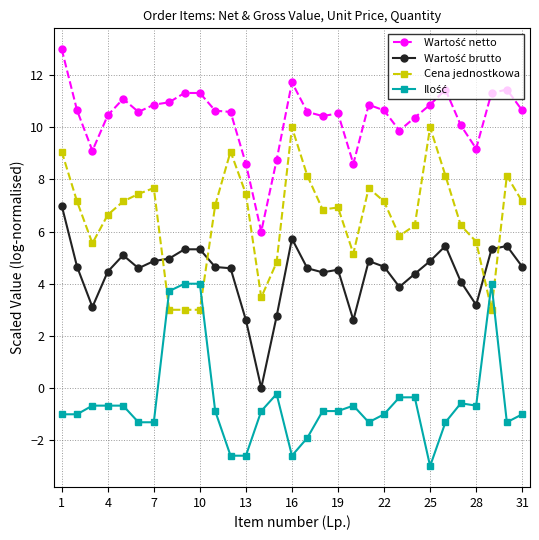

How many categories are shown in the chart?

31